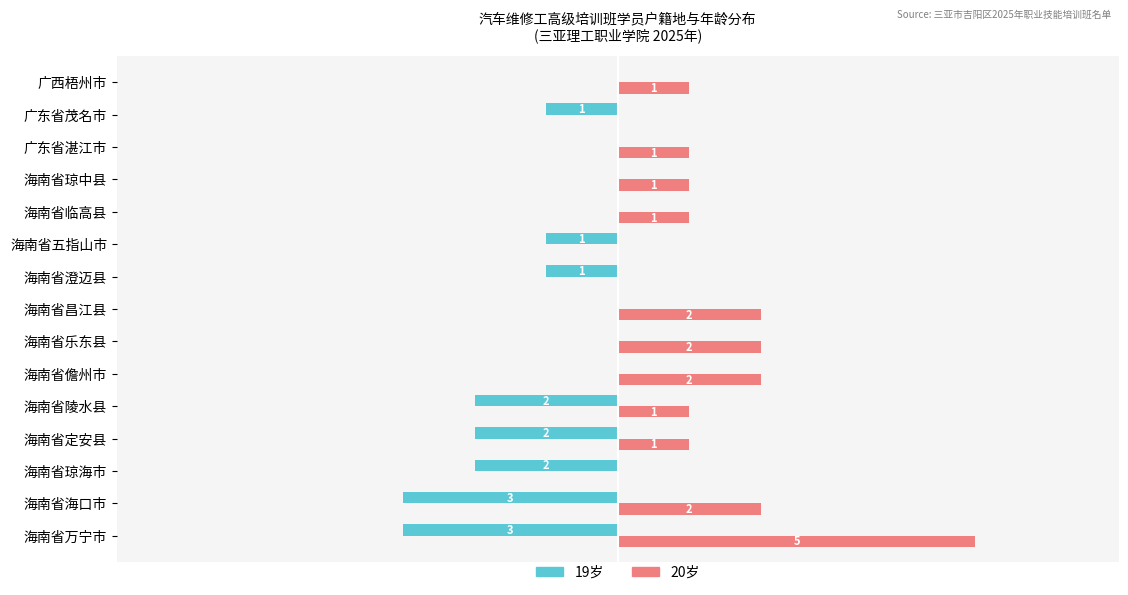

Which category has the highest value across all series?

海南省万宁市